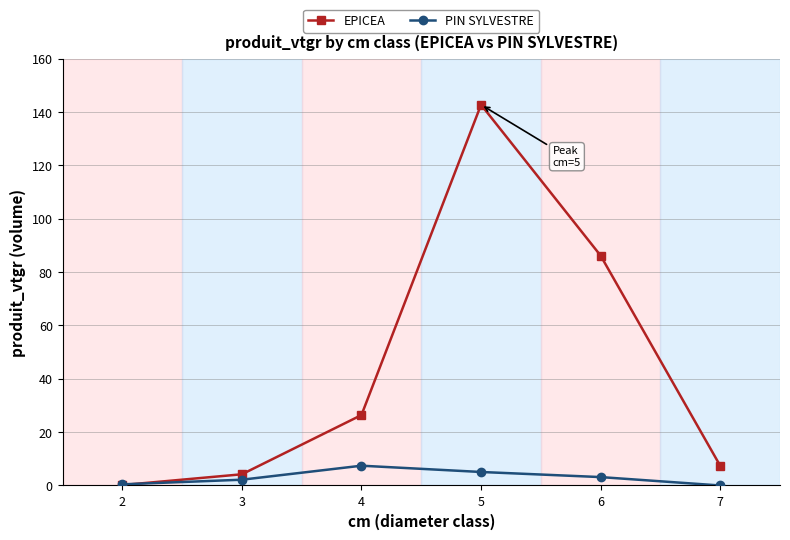

What is the difference between the second highest and second lowest values in the EPICEA series?

82.0